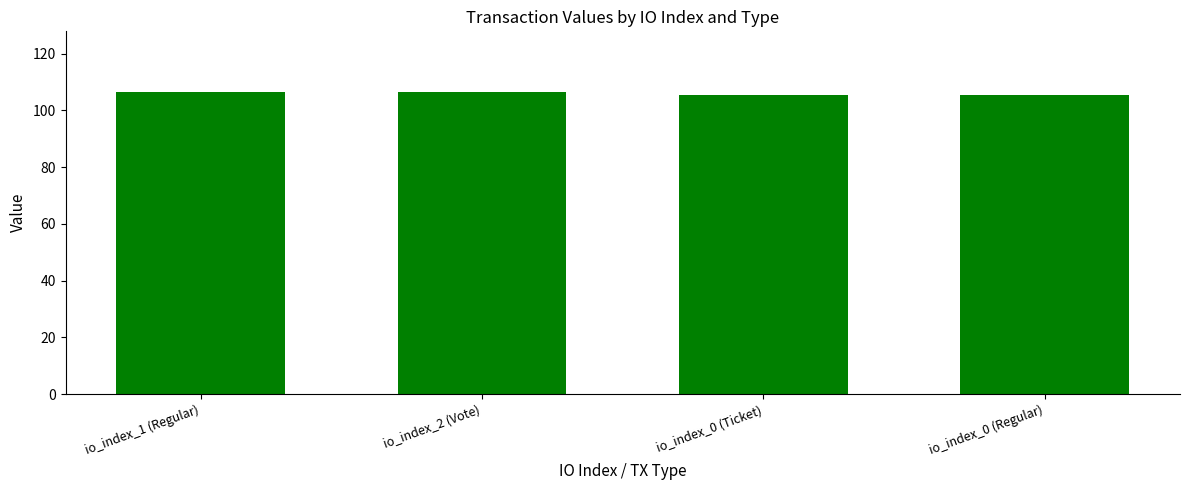

Reading left to right, list all the values displayed in this chart.

io_index_1 (Regular)=106.5	io_index_2 (Vote)=106.5	io_index_0 (Ticket)=105.4	io_index_0 (Regular)=105.4